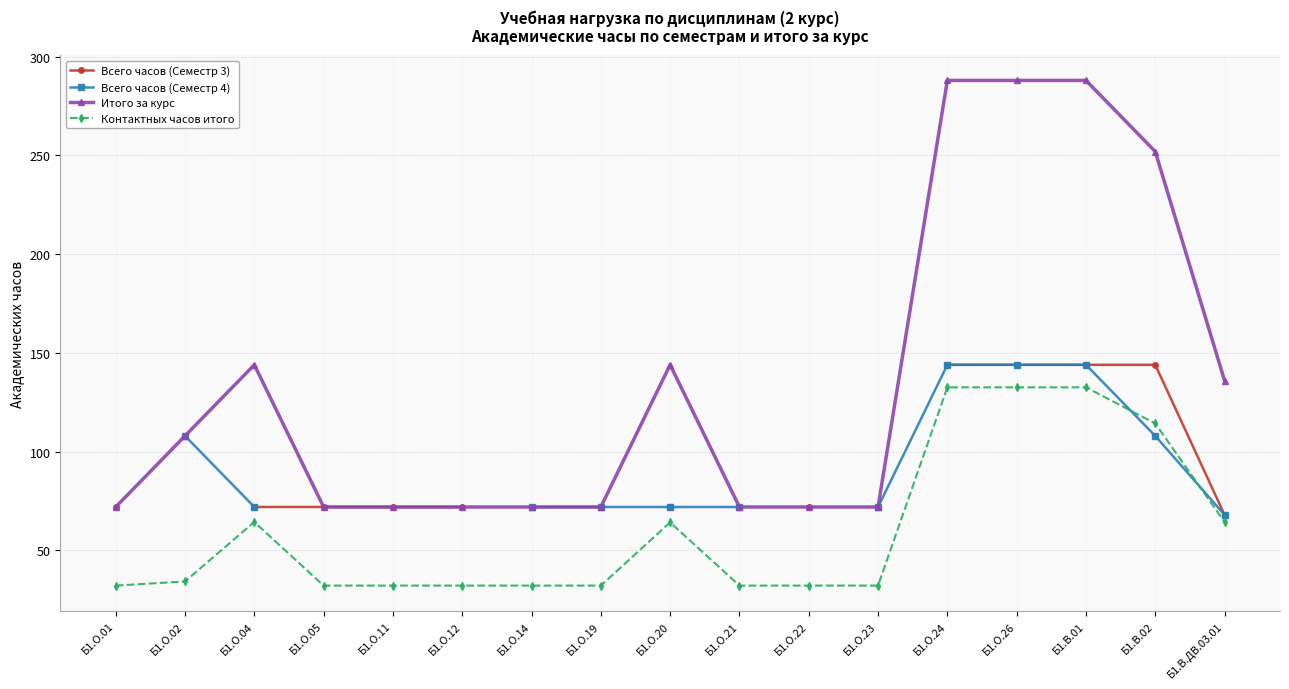

At which category does the chart reach its peak across all series?

Б1.О.24